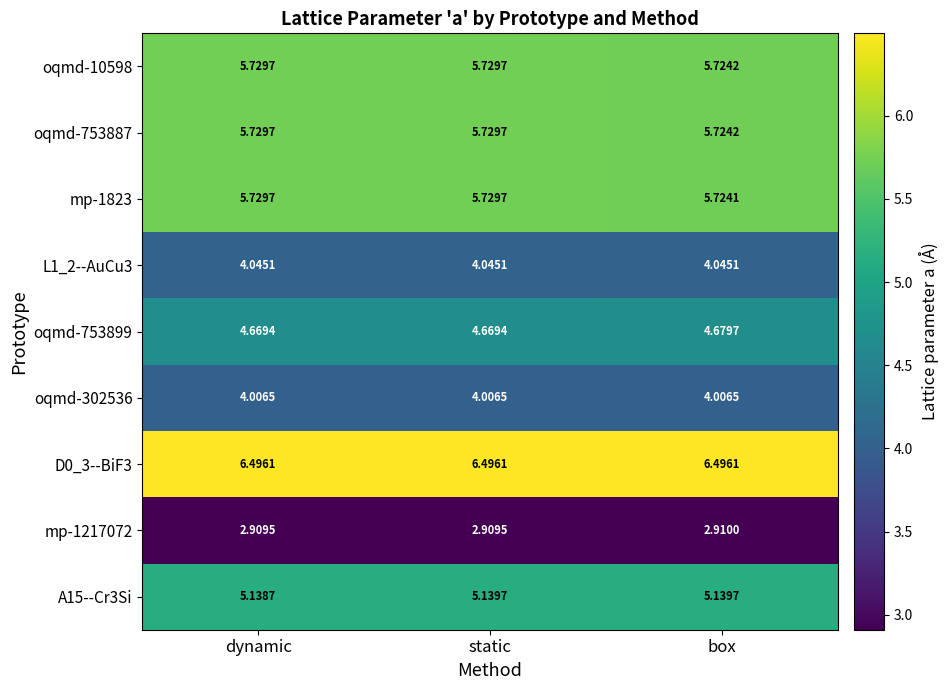

At which label does mp-1217072 reach its peak?

box